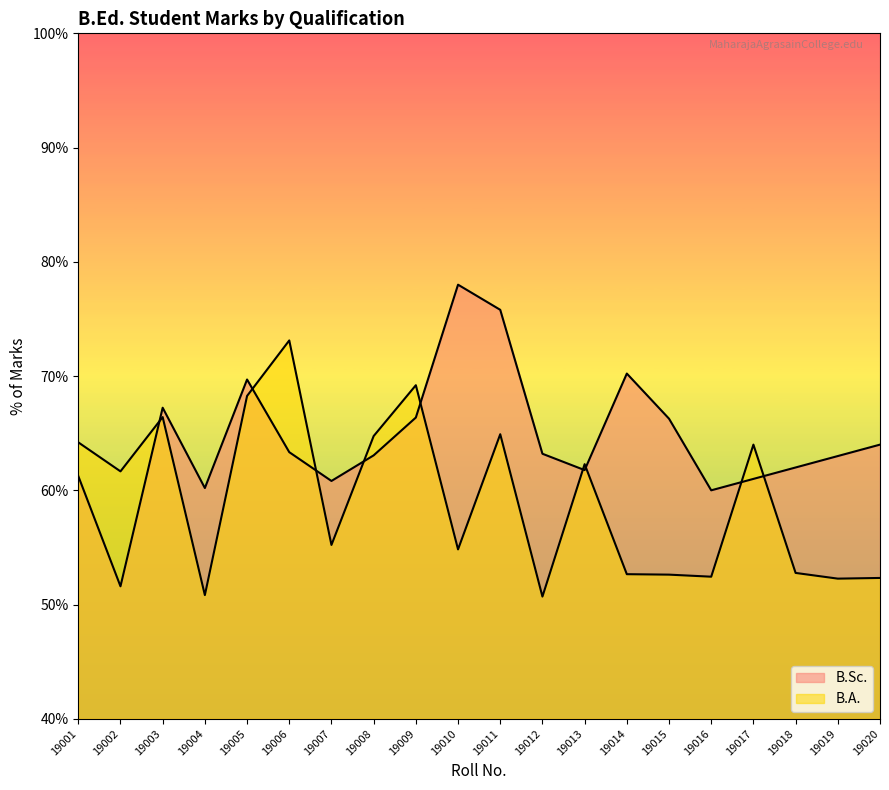

What is the average value?

59.3